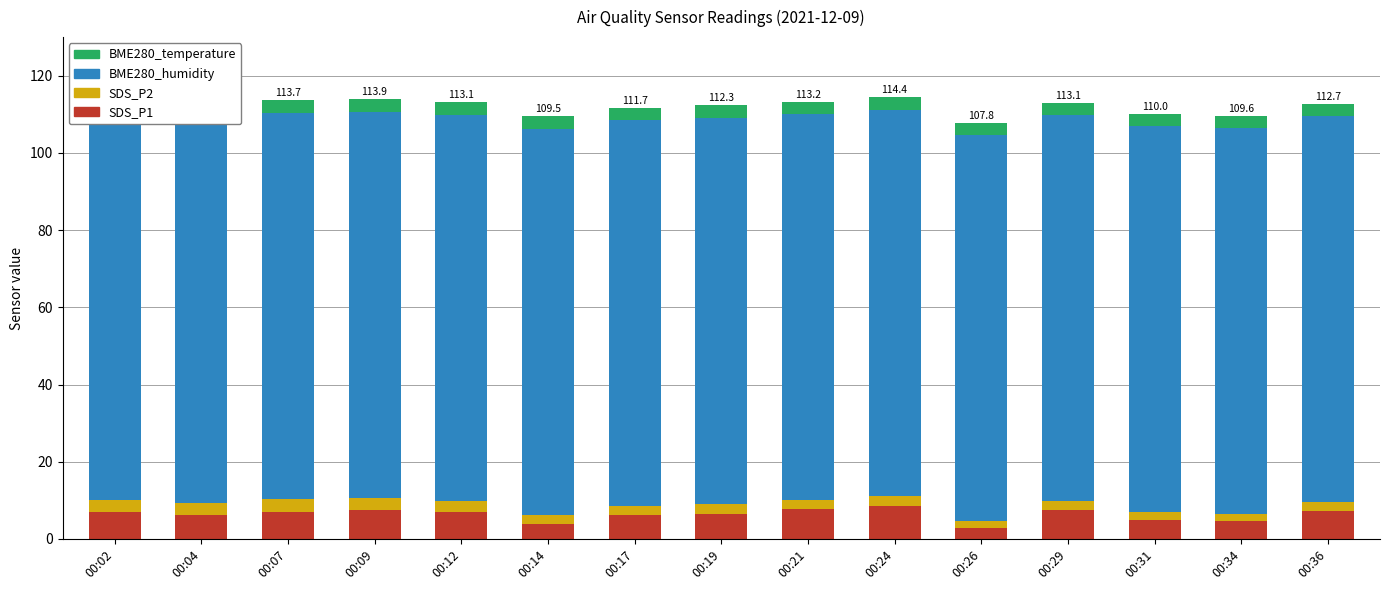

Reading left to right, what are all the values shown in this chart?

SDS_P1: 00:02=7.0	00:04=6.1	00:07=7.1	00:09=7.4	00:12=6.9	00:14=4.0	00:17=6.2	00:19=6.5	00:21=7.7	00:24=8.5	00:26=2.8	00:29=7.4	00:31=4.8	00:34=4.7	00:36=7.2
SDS_P2: 00:02=3.1	00:04=3.3	00:07=3.2	00:09=3.2	00:12=2.8	00:14=2.3	00:17=2.3	00:19=2.6	00:21=2.3	00:24=2.7	00:26=1.8	00:29=2.5	00:31=2.1	00:34=1.9	00:36=2.5
BME280_humidity: 00:02=100.0	00:04=100.0	00:07=100.0	00:09=100.0	00:12=100.0	00:14=100.0	00:17=100.0	00:19=100.0	00:21=100.0	00:24=100.0	00:26=100.0	00:29=100.0	00:31=100.0	00:34=100.0	00:36=100.0
BME280_temperature: 00:02=3.5	00:04=3.5	00:07=3.4	00:09=3.4	00:12=3.4	00:14=3.3	00:17=3.2	00:19=3.2	00:21=3.2	00:24=3.2	00:26=3.1	00:29=3.1	00:31=3.1	00:34=3.1	00:36=3.0